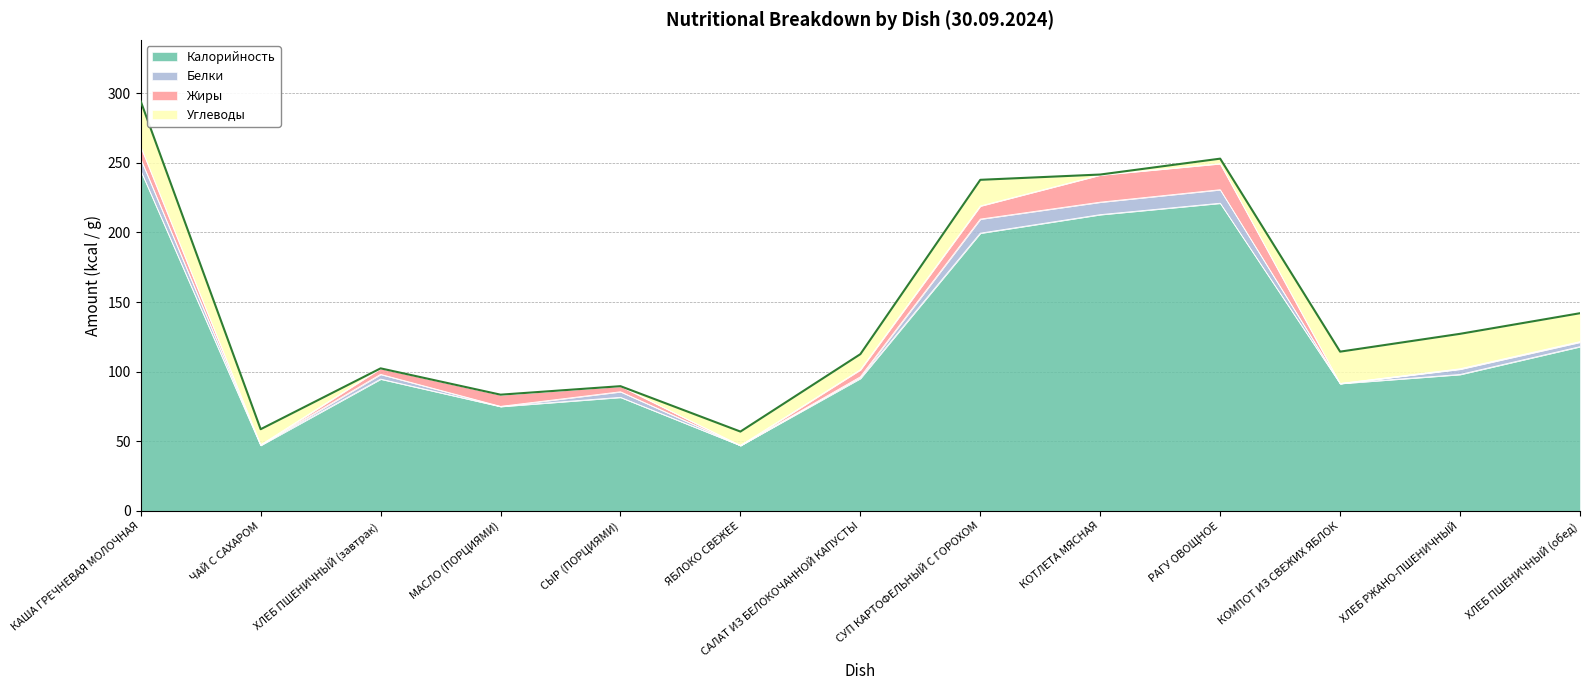

At which category does Калорийность reach its first local peak?

ХЛЕБ ПШЕНИЧНЫЙ (завтрак)